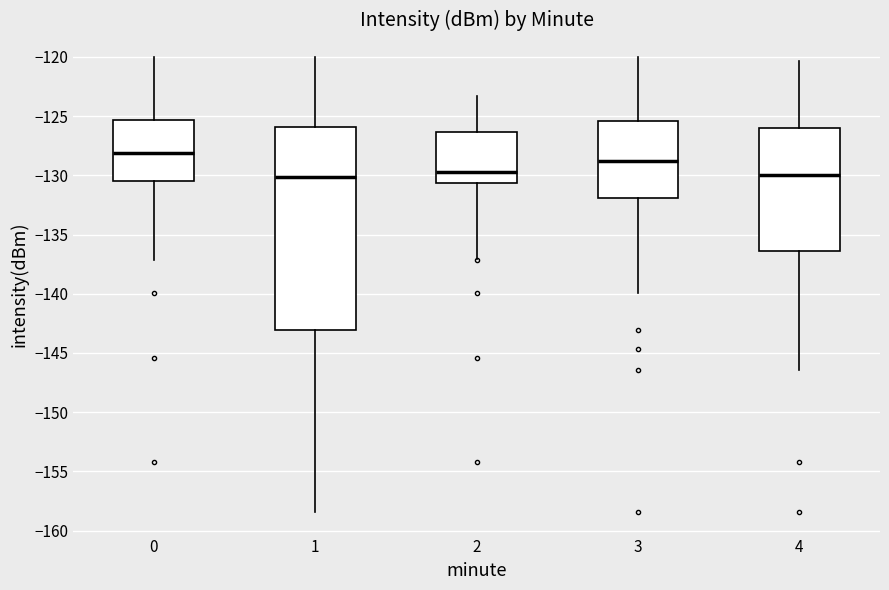

Comparing the boxes themselves (not the whiskers), which one is the tallest?

1